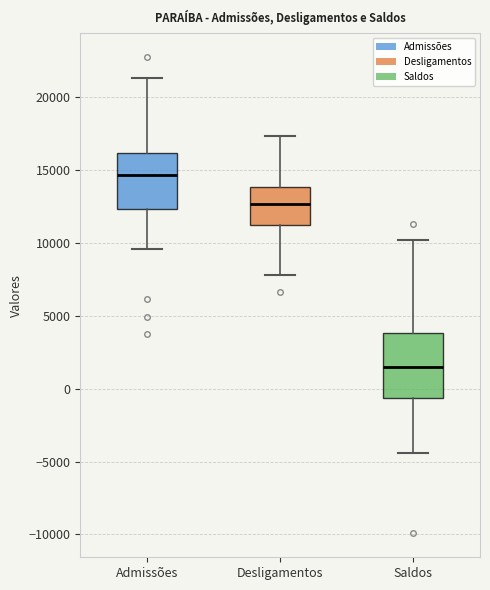

Which box is the tallest, from its lower edge to its upper edge?

Saldos